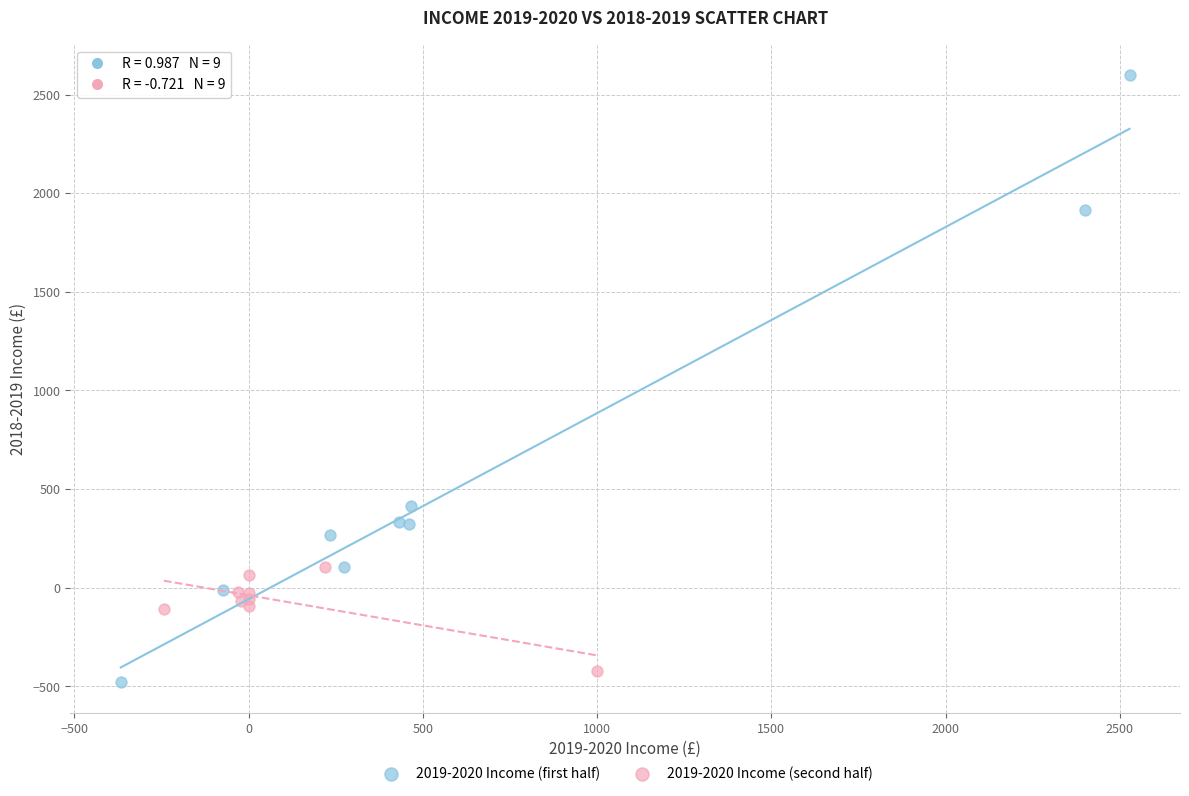

Which series reaches the maximum Y coordinate?

2019-2020 Income (first half)